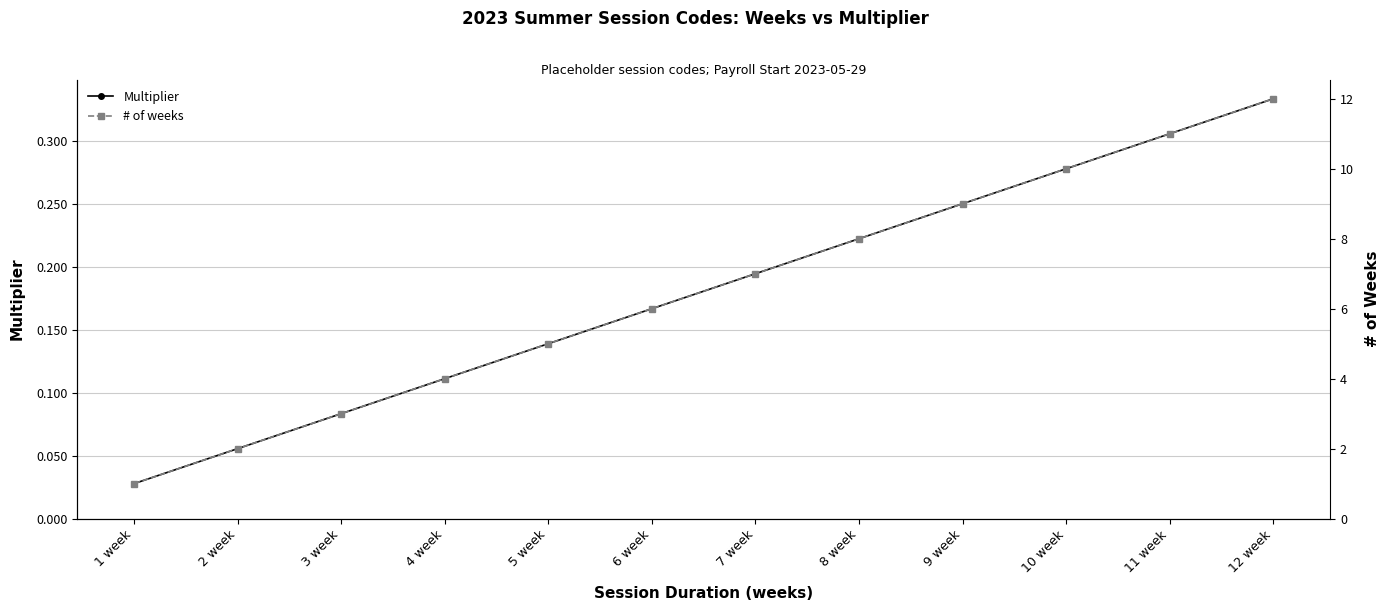

What is the label of the 10th point from the right?

3 week